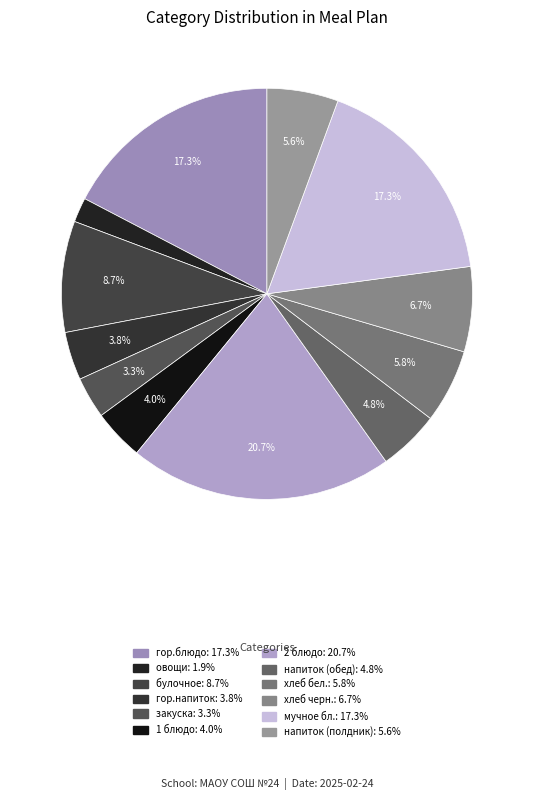

What is the ratio of the value at хлеб черн. to the value at напиток (обед)?

1.4